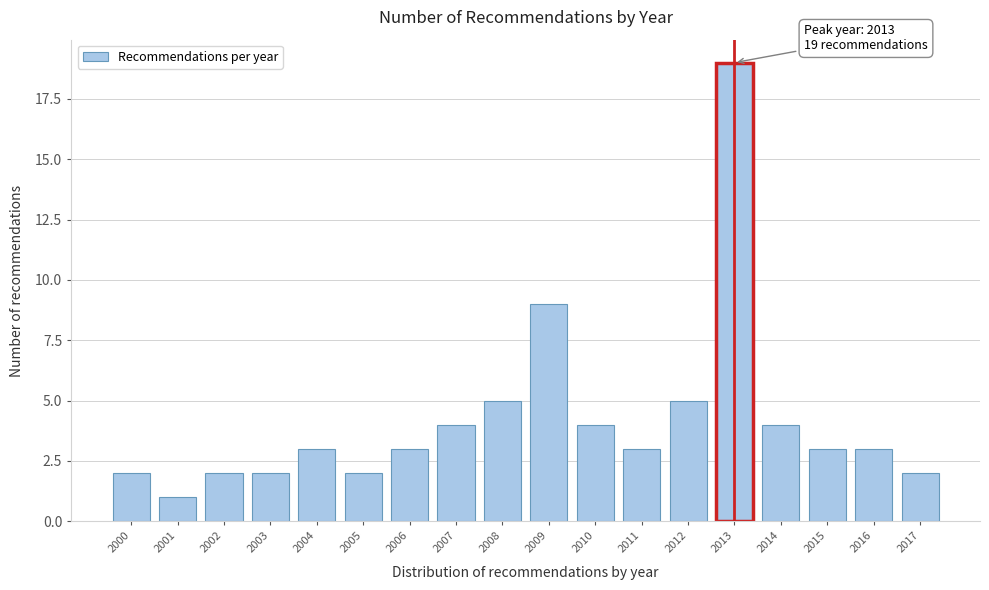

Reading right to left, extract all data points from this chart.

2	3	3	4	19	5	3	4	9	5	4	3	2	3	2	2	1	2